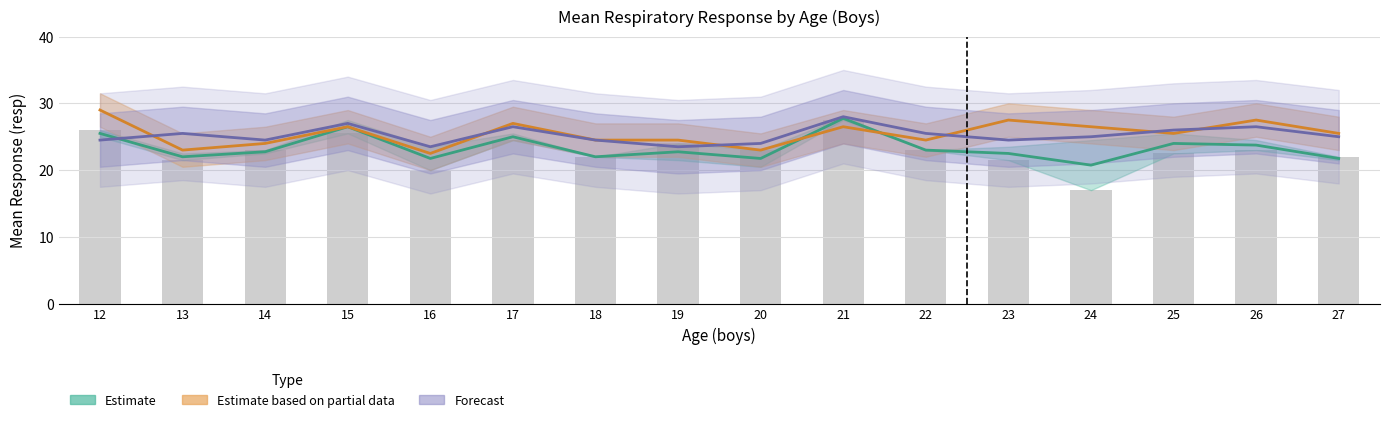

At how many categories does at least one series exceed 25?

11